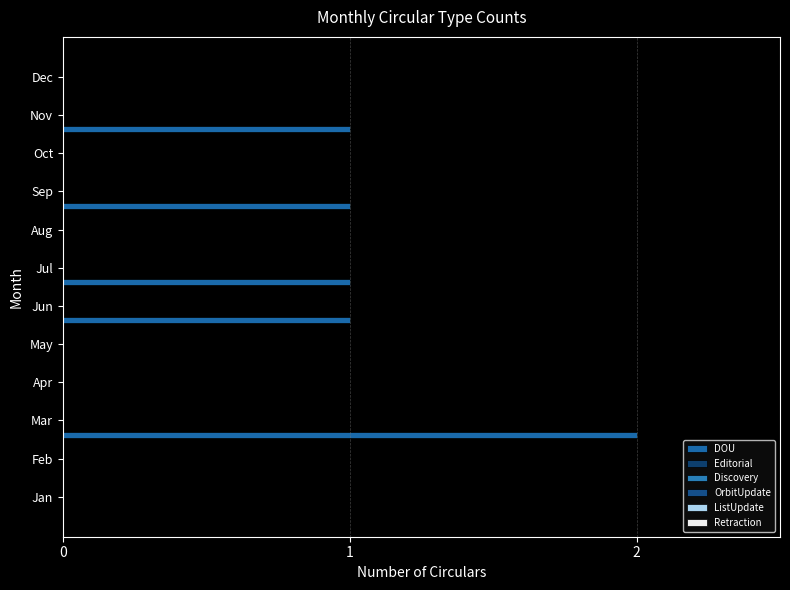

Are the bars horizontal?

Yes